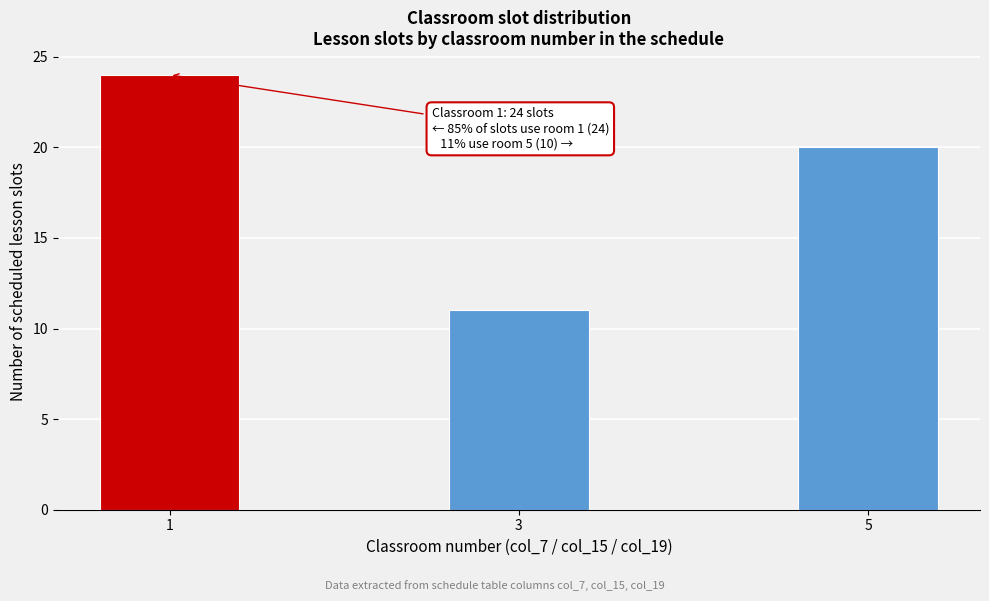

Reading left to right, list all the values displayed in this chart.

1=24	3=11	5=20